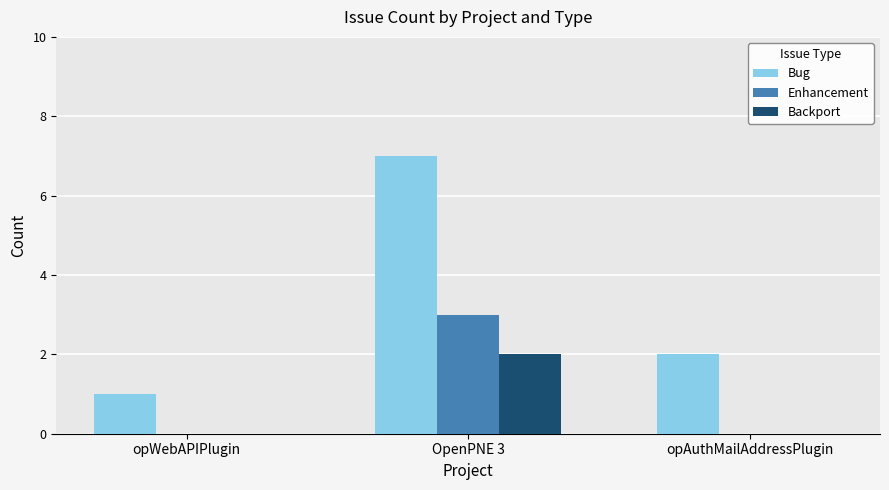

Between opWebAPIPlugin and opAuthMailAddressPlugin, which series saw the biggest shift?

Bug